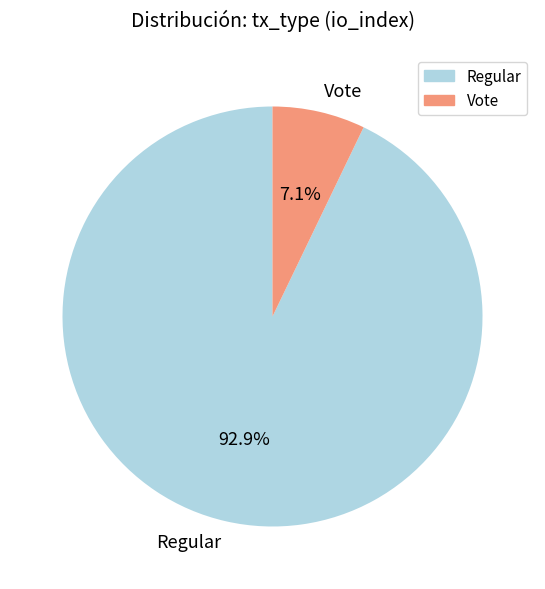

Is Regular the majority of the pie?

Yes